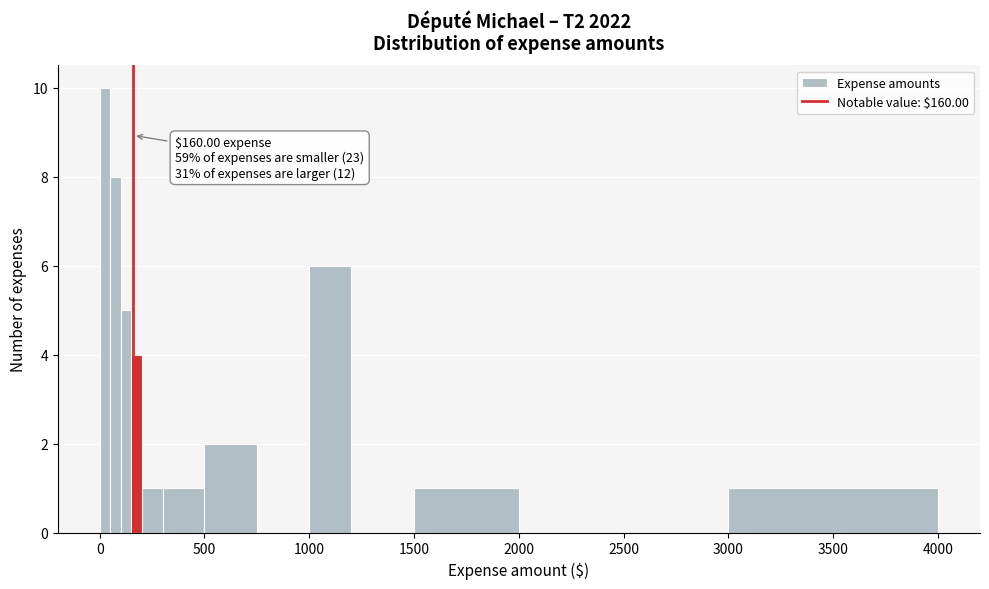

Read against the x-axis, roughly where is the centre of the tallest bar?

50